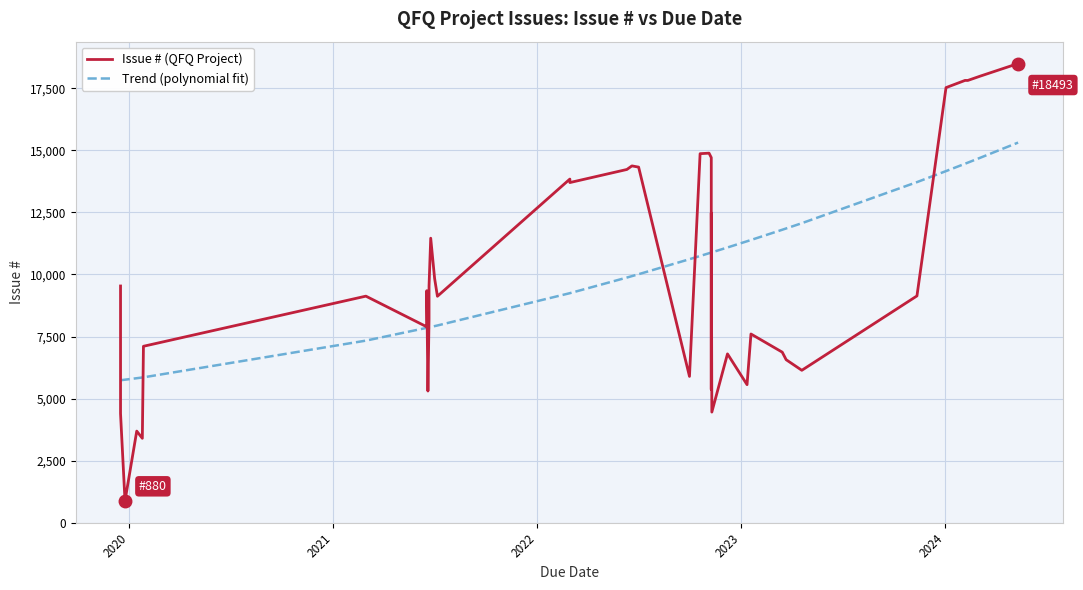

Reading right to left, list all the values displayed in this chart.

Issue # (QFQ Project): 18493.0	17984.0	17812.0	17813.0	17523.0	9135.0	6140.0	6566.0	6870.0	7602.0	5562.0	6801.0	4457.0	12476.0	5366.0	6224.0	14705.0	14884.0	14863.0	5894.0	14322.0	14371.0	14227.0	13700.0	13841.0	9121.0	9834.0	11460.0	9531.0	8204.0	5305.0	9346.0	7890.0	9126.0	7107.0	3402.0	3692.0	880.0	4398.0	9535.0
Trend (polynomial fit): 15310.0	14696.4	14501.9	14457.9	14161.7	13717.5	12063.9	11852.2	11799.7	11387.2	11336.5	11086.1	10889.2	10882.2	10882.2	10882.2	10882.2	10854.4	10743.6	10613.4	10009.6	9932.5	9875.0	9246.0	9246.0	7944.7	7919.6	7884.7	7869.8	7869.8	7859.9	7850.0	7850.0	7334.9	5856.1	5850.3	5821.4	5761.9	5739.7	5739.7